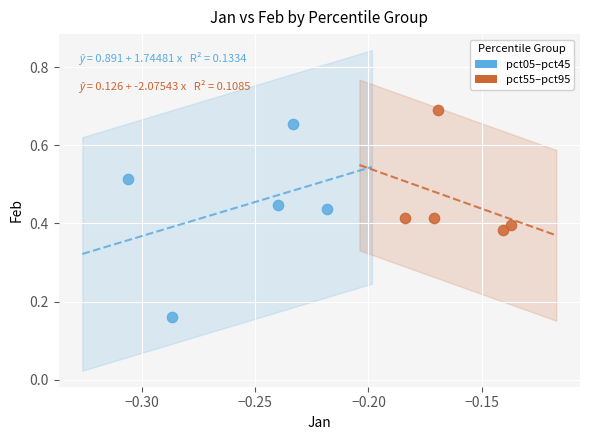

Which series has the widest spread of Y values?

pct05–pct45